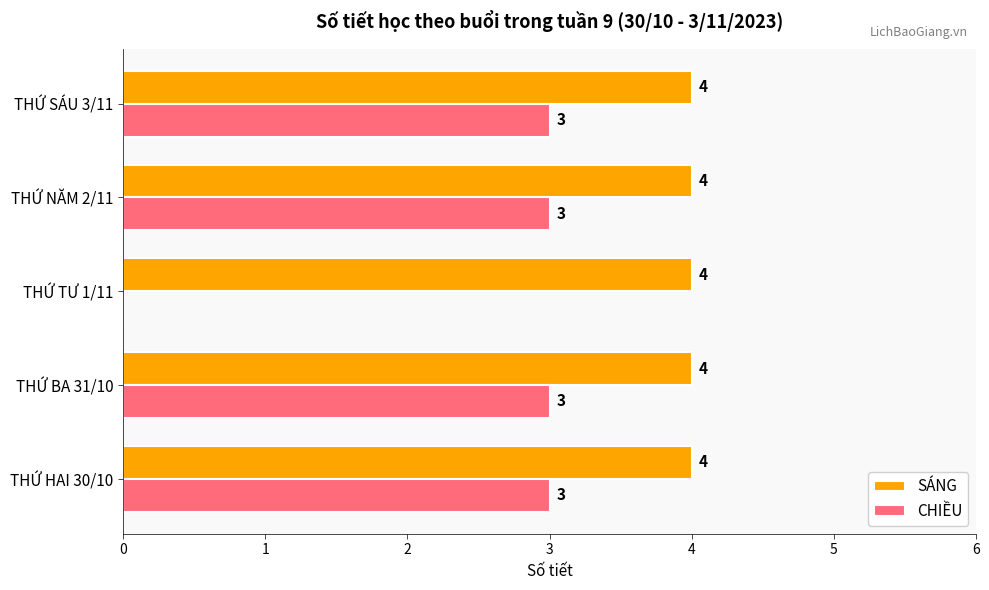

True or false: SÁNG has a value of 4 at THỨ HAI 30/10.

True